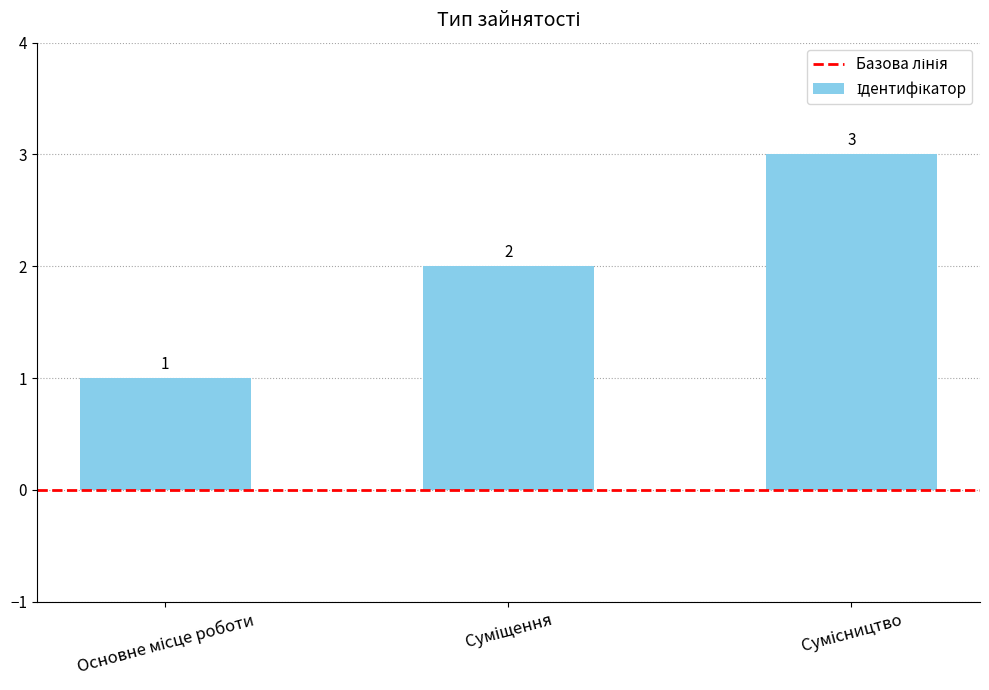

What is the sum of all values?

6